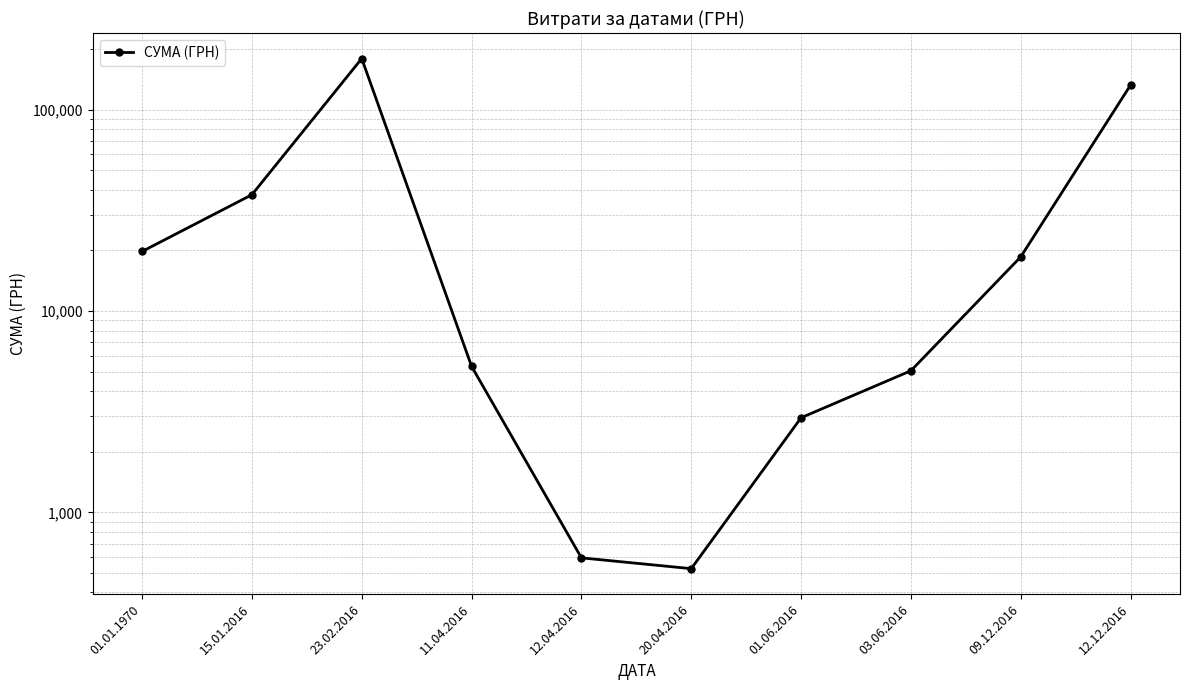

What is the label of the 6th point from the right?

12.04.2016